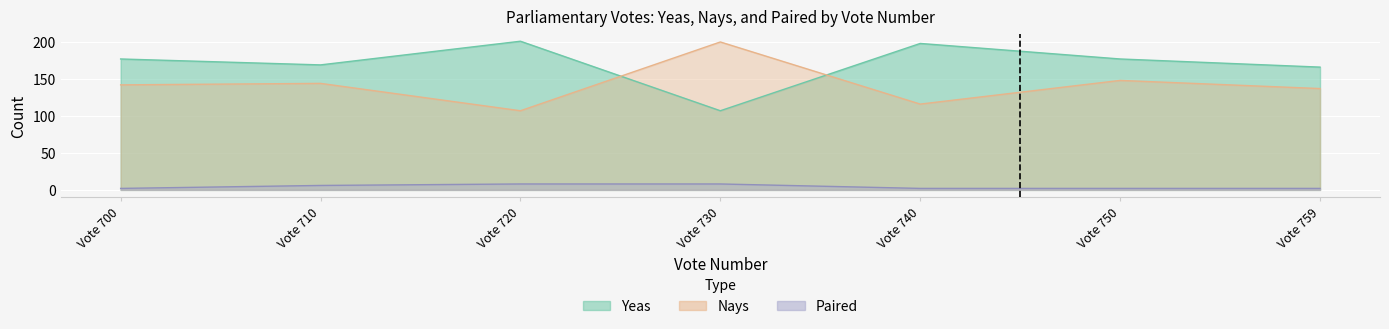

True or false: Nays has a value of 42 at Vote 759.

False